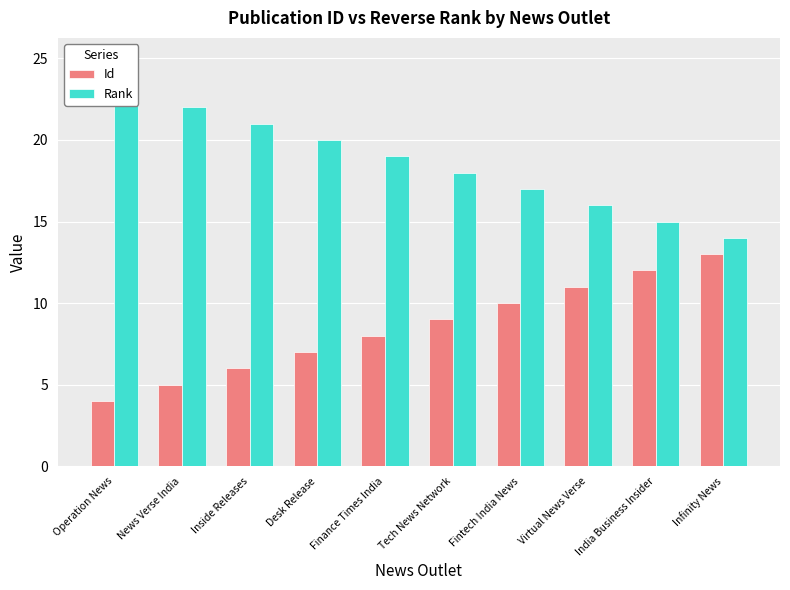

What is the label of the 6th bar from the left?

Tech News Network